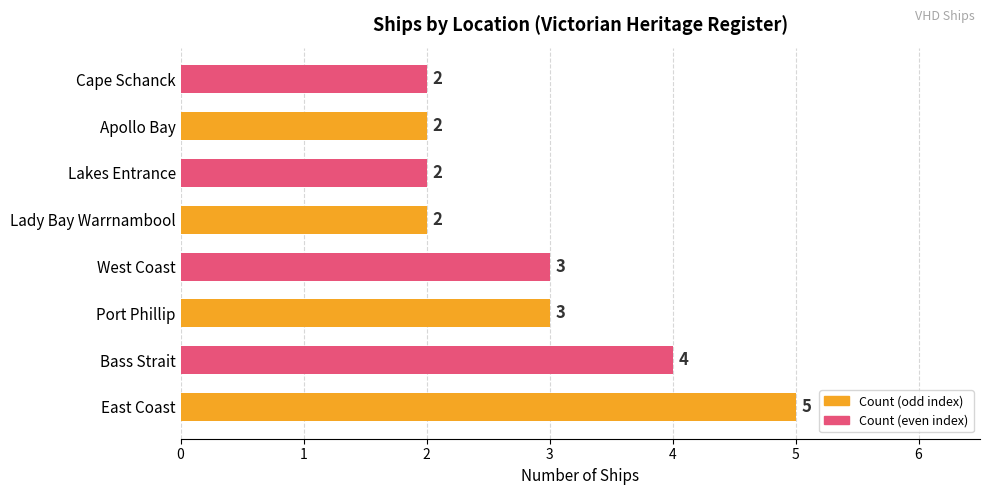

Count the values in the range 2 to 4.

7